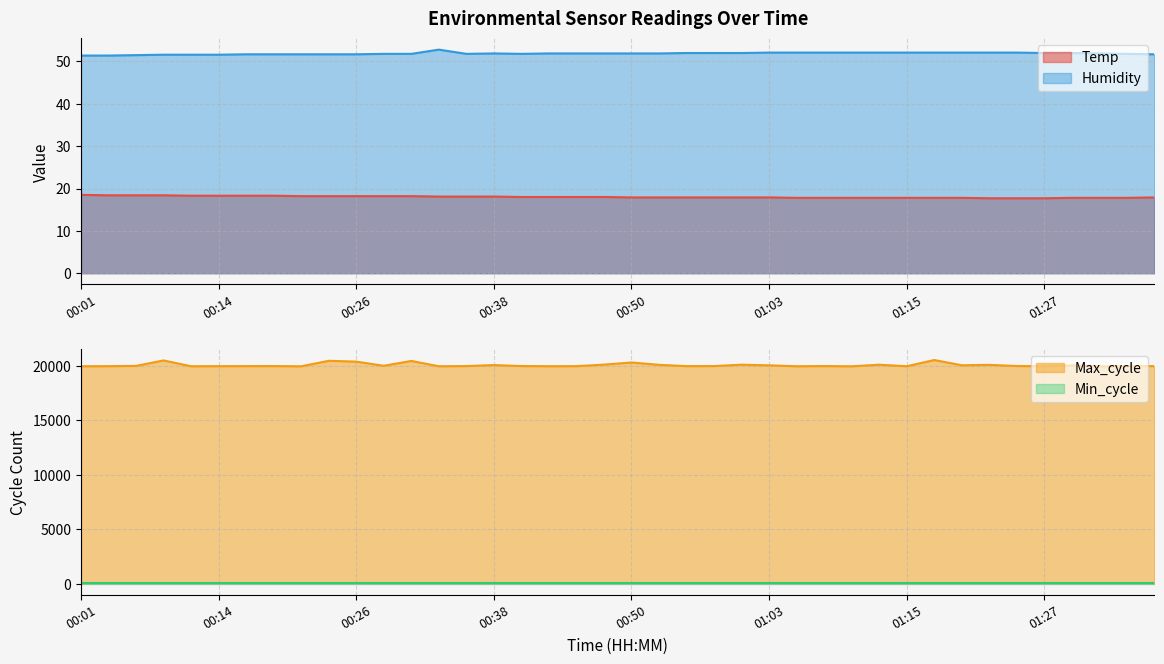

What is the highest value of the Temp series?

18.5